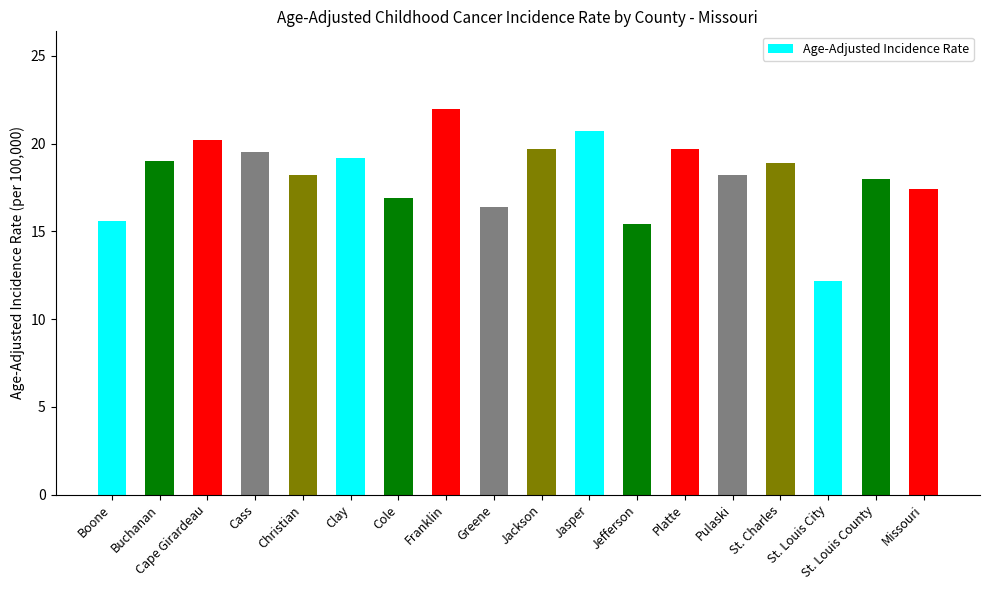

How many distinct data groups are displayed?

1